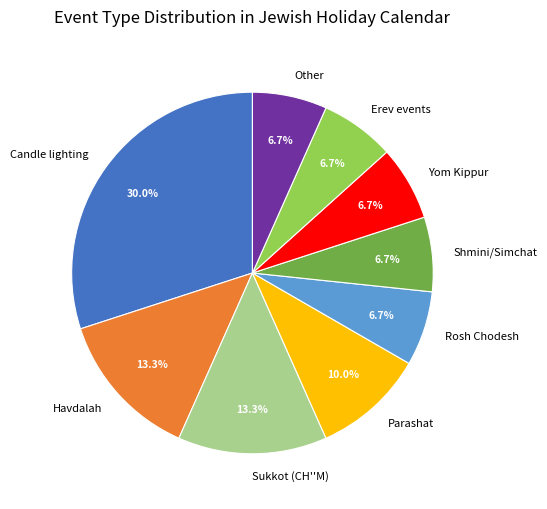

To the nearest percent, what is the difference between the largest and smallest slice percentages?

23%